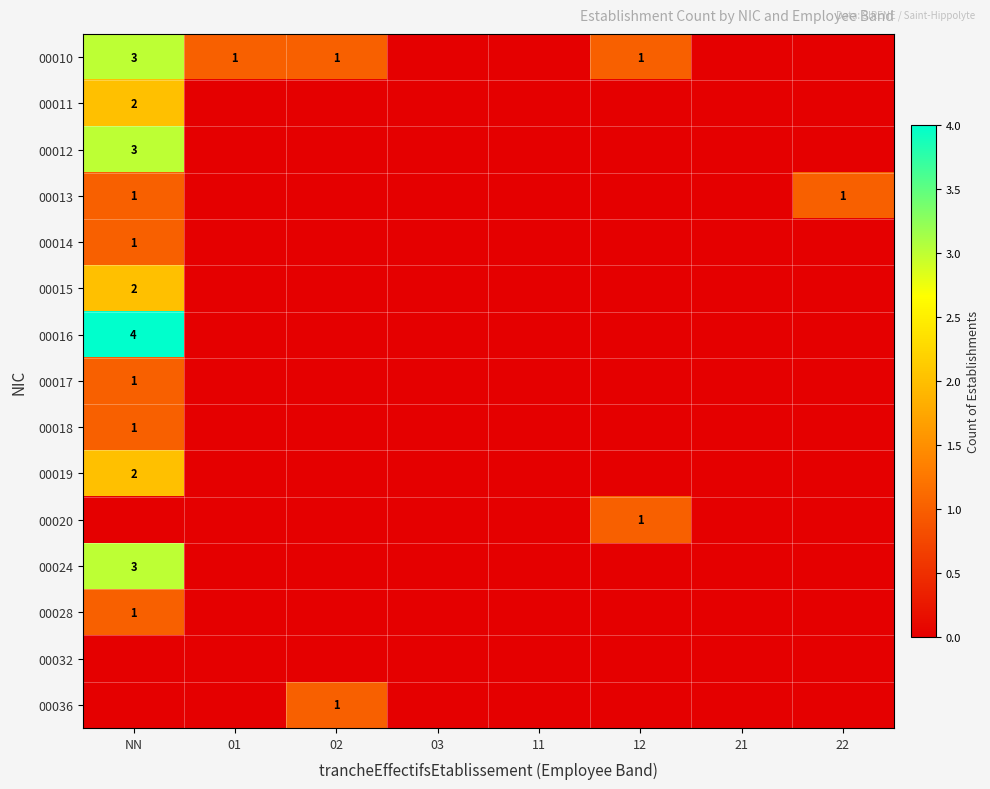

The value of 00012 at NN is 1. True or false?

False